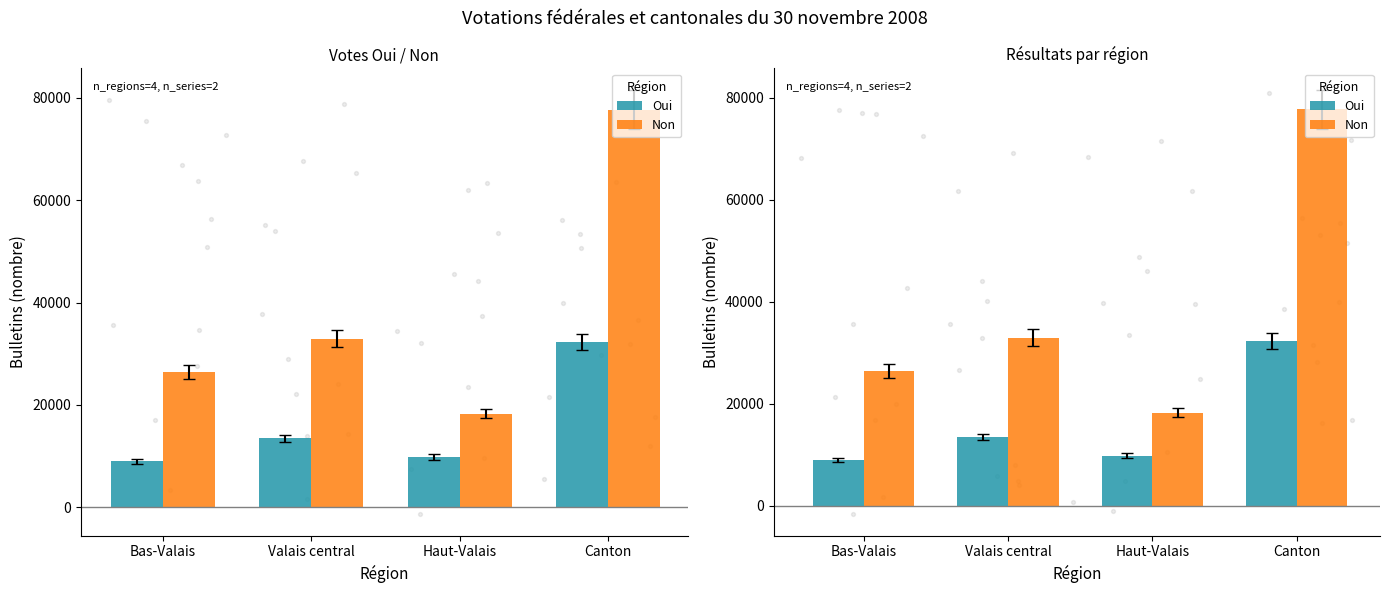

What are all the series names shown in the legend?

Oui, Non